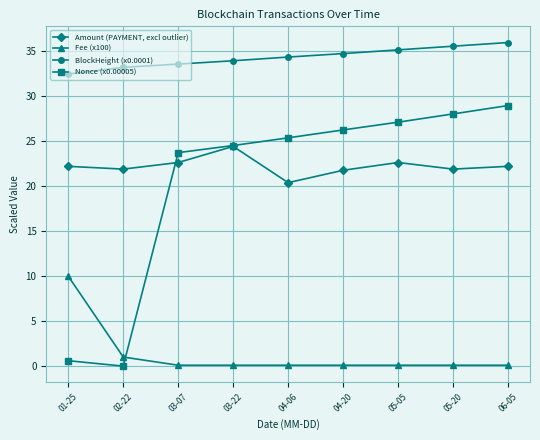

What is the difference between the maximum and second lowest values in the BlockHeight (x0.0001) series?

2.8